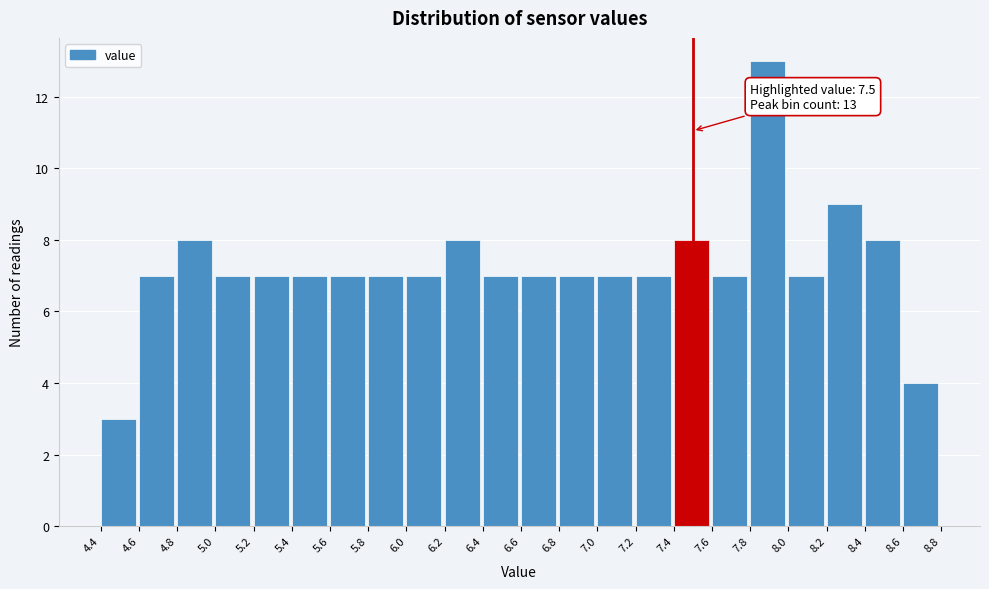

Over which range of the x-axis is the bar tallest?

7.8 to 8.0